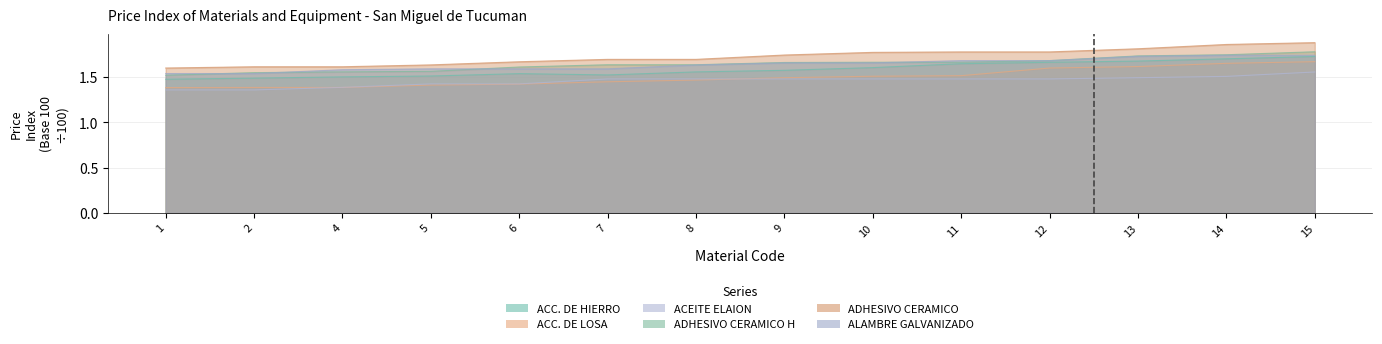

At how many categories does at least one series exceed 1?

14